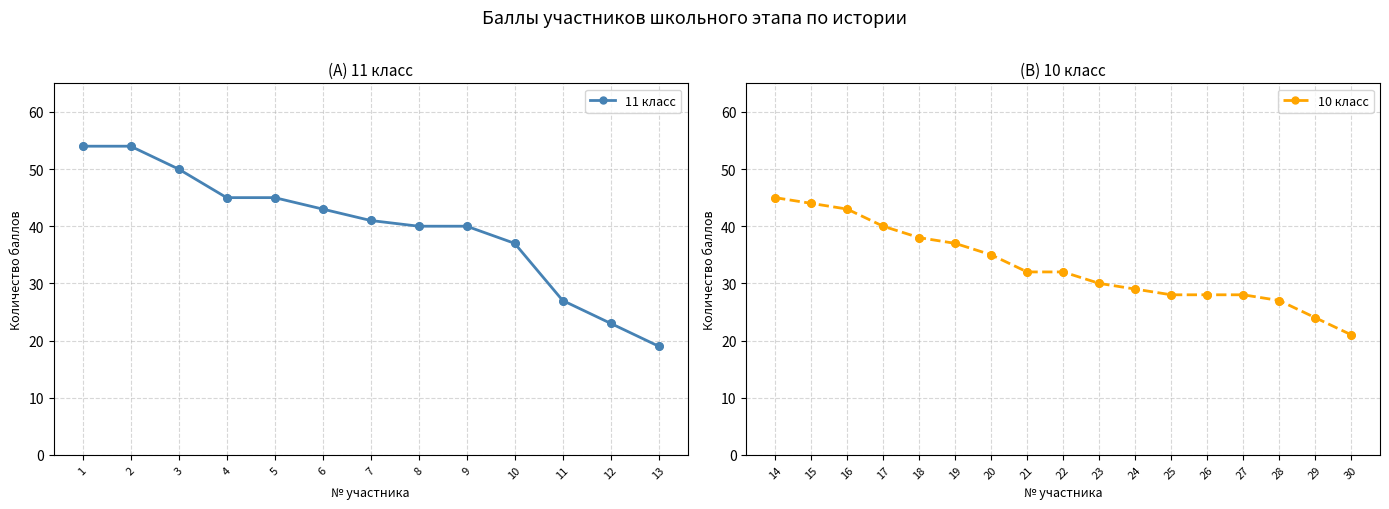

At how many categories does at least one series exceed 39?

13